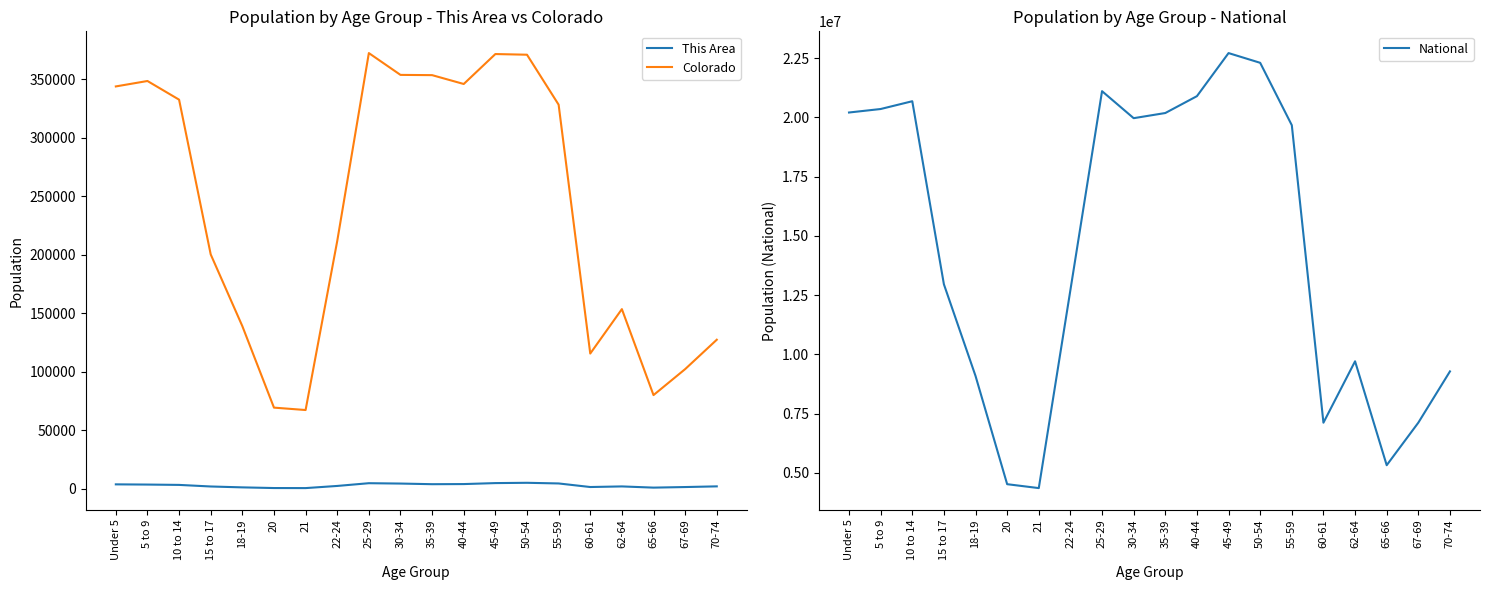

What is the sum of the National values at 50-54 and 60-61?

29411852